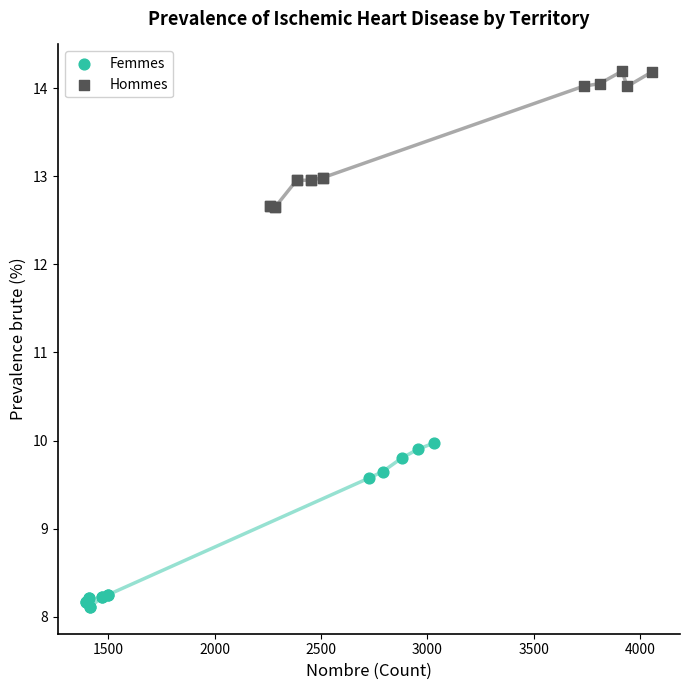

Which series has the widest spread of Y values?

Femmes